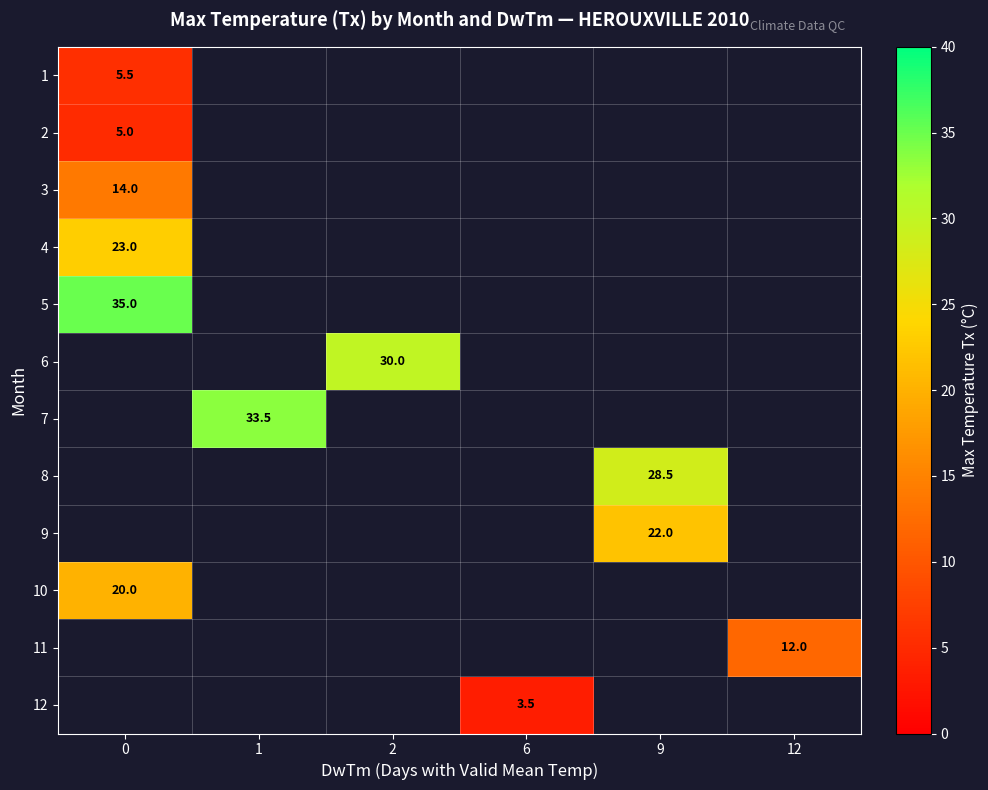

What is the maximum value shown in the chart?

35.0